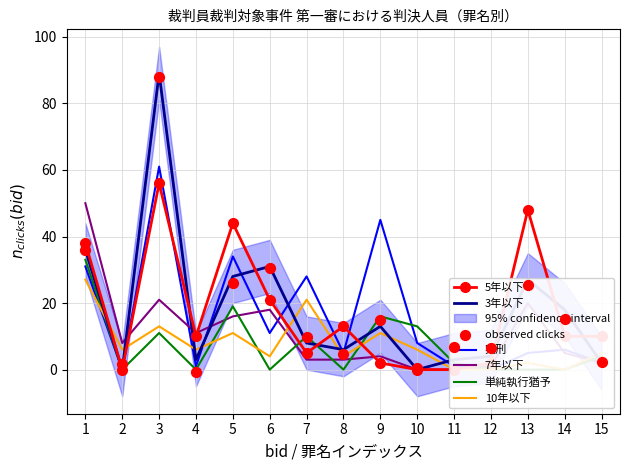

Which series reaches the minimum Y coordinate?

5年以下